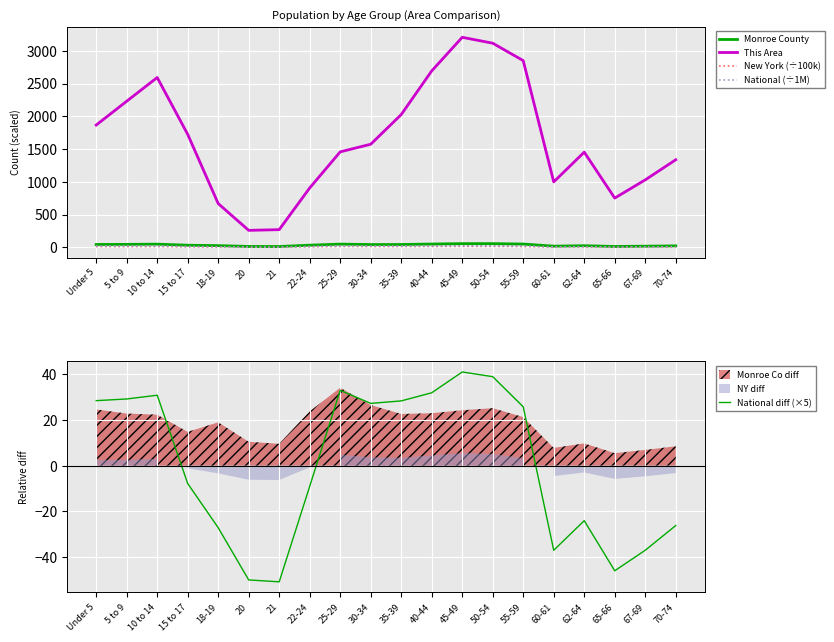

What is the value of the National diff (×5) point at the 15th from the left?

25.8